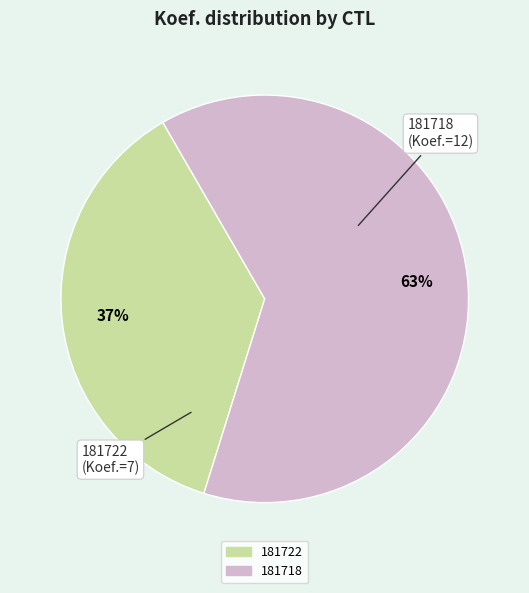

Is there a majority slice in this chart?

Yes